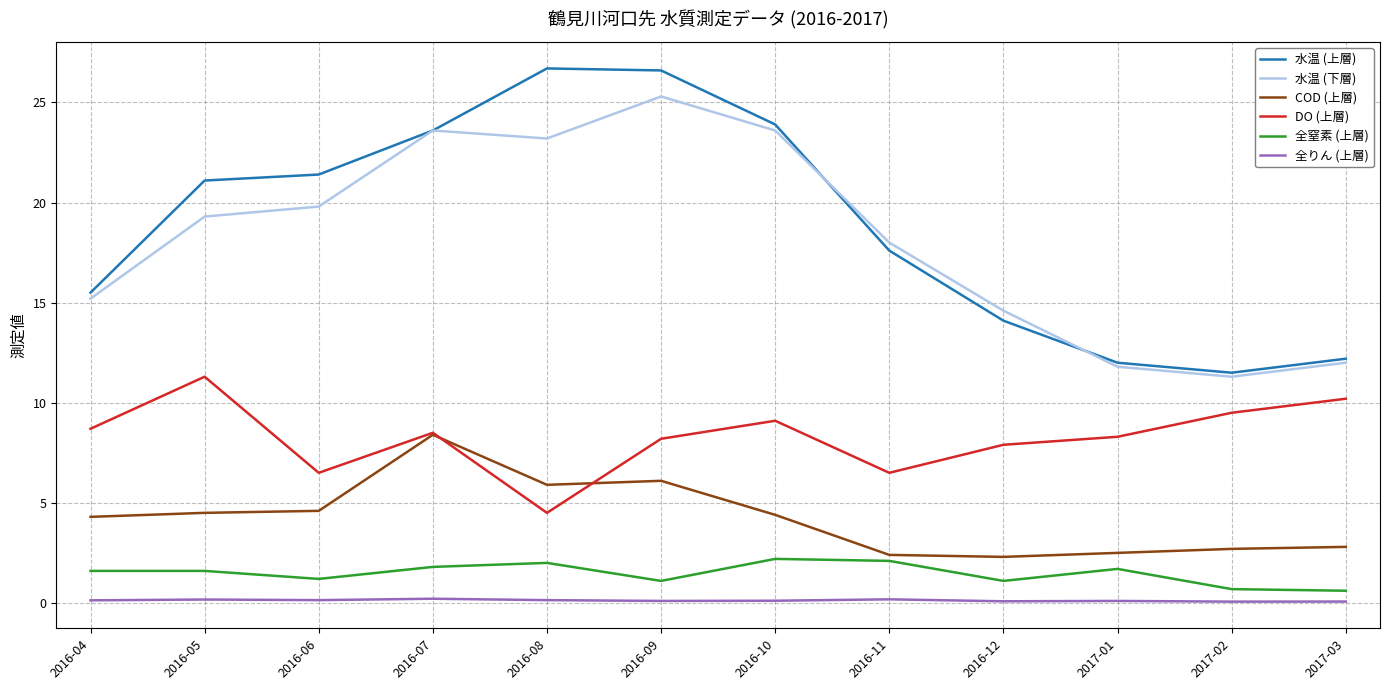

True or false: 全りん (上層) and 水温 (上層) intersect in this chart.

False